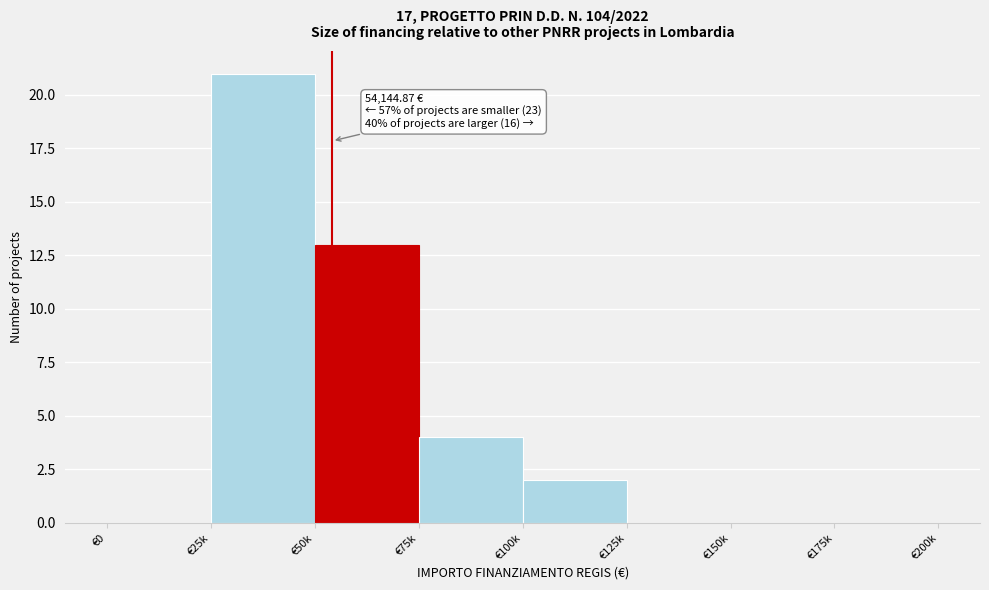

Reading left to right, transcribe all the data shown in this chart.

€0=0	€25k=21	€50k=13	€75k=4	€100k=2	€125k=0	€150k=0	€175k=0